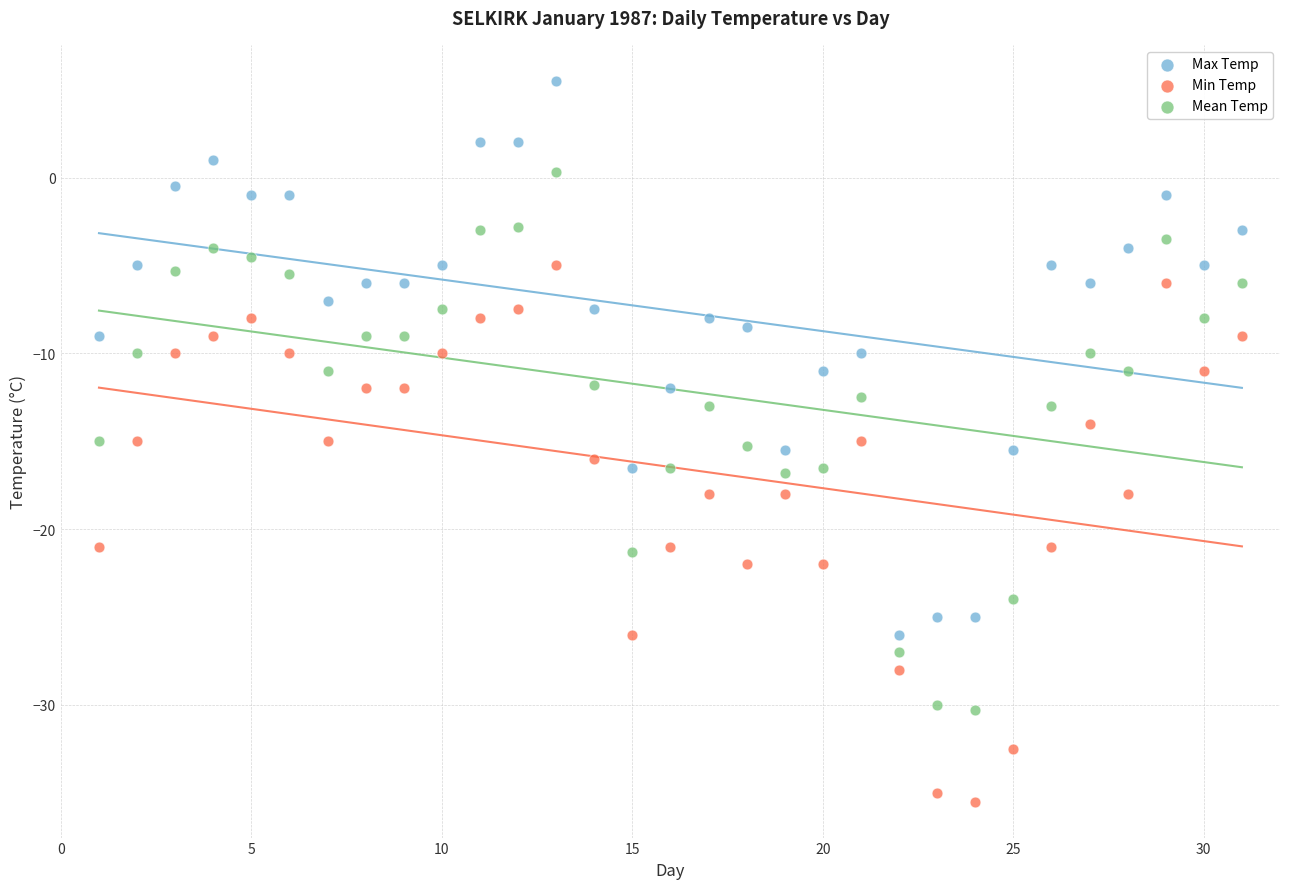

Which series contains the lowest Y value?

Min Temp